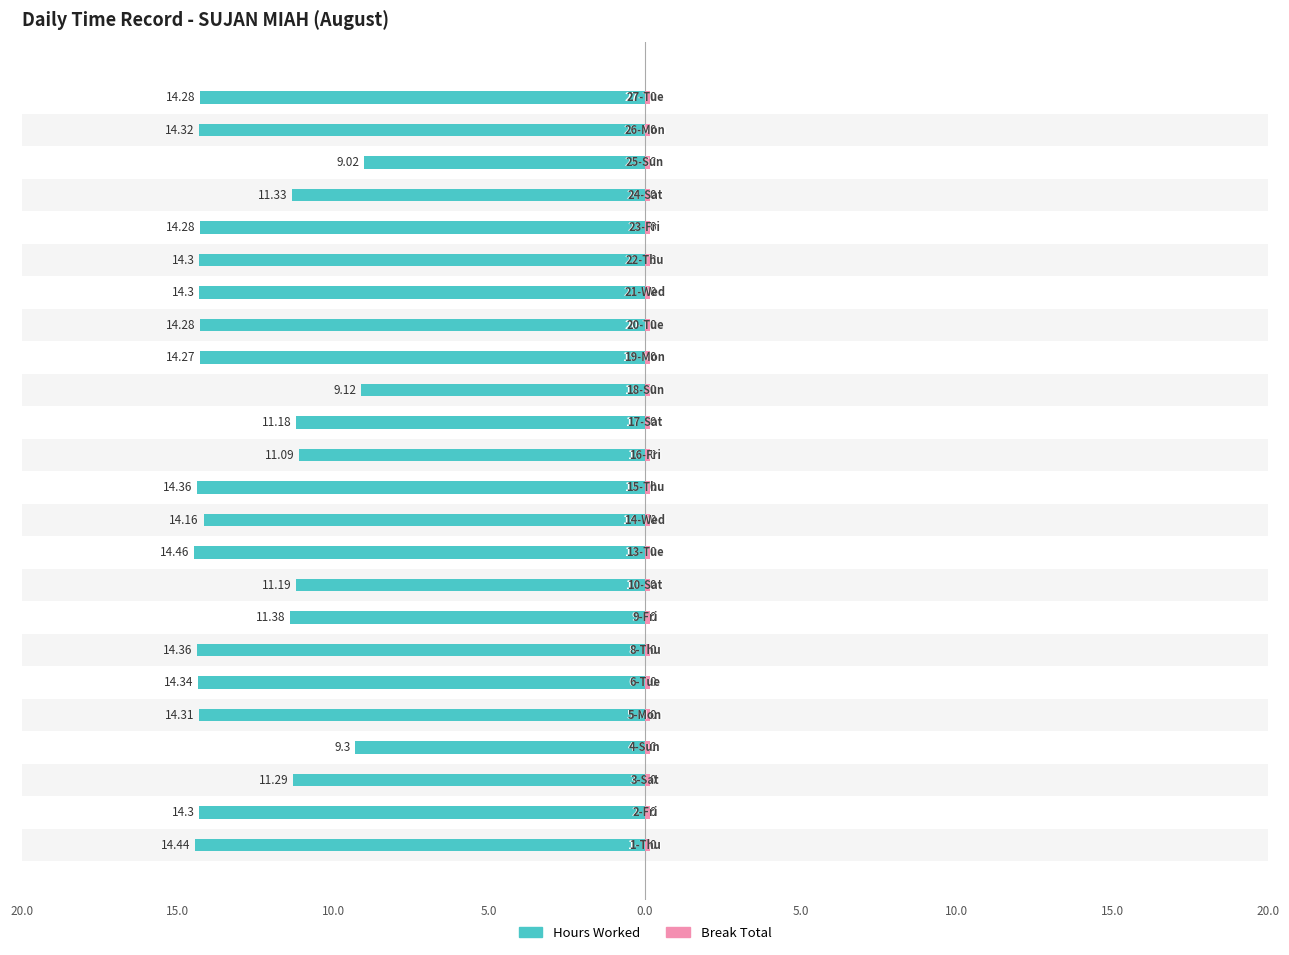

Between 13 and 16, which series saw the biggest shift?

Hours Worked